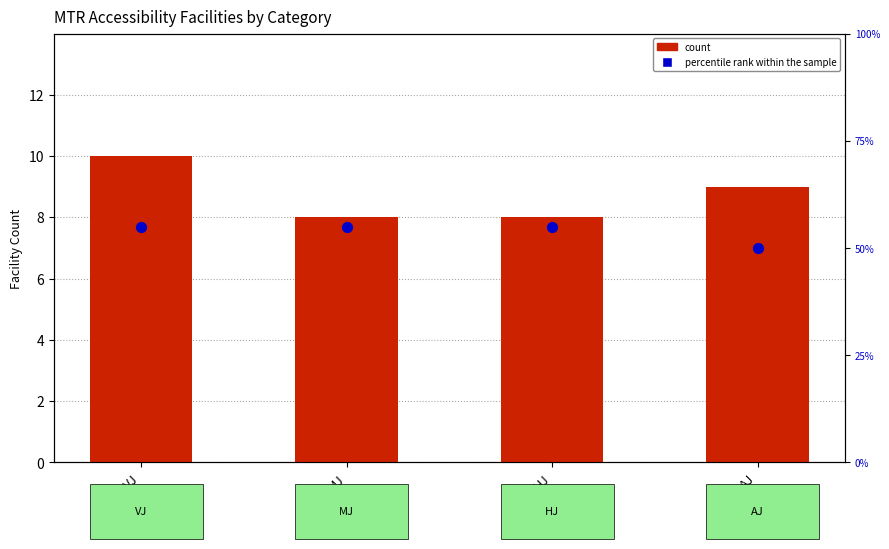

What are all the series names shown in the legend?

count, percentile rank within the sample